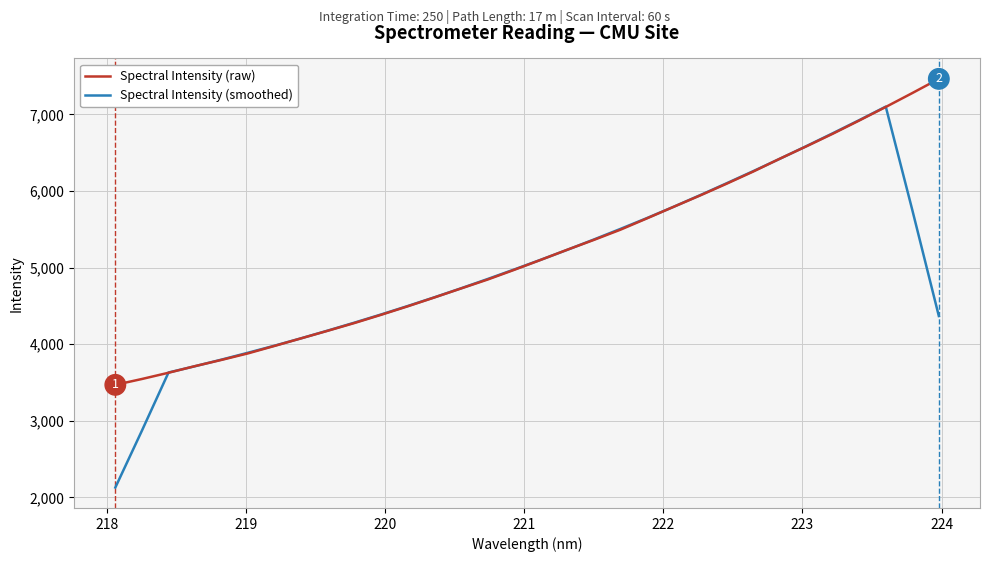

List the series in order of their peak value, highest first.

Spectral Intensity (raw), Spectral Intensity (smoothed)